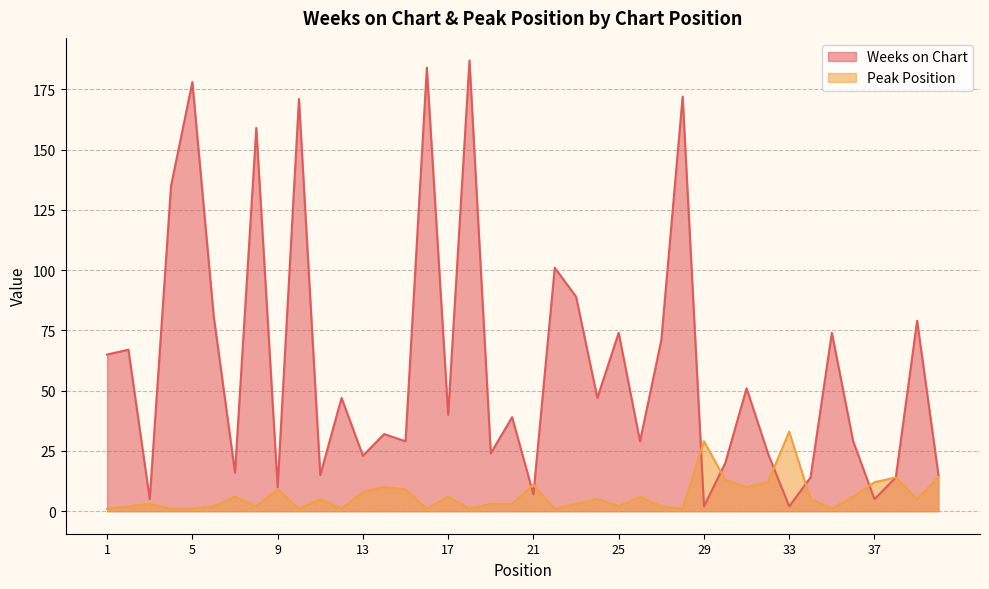

The value of Peak Position at 12 is 1. True or false?

True